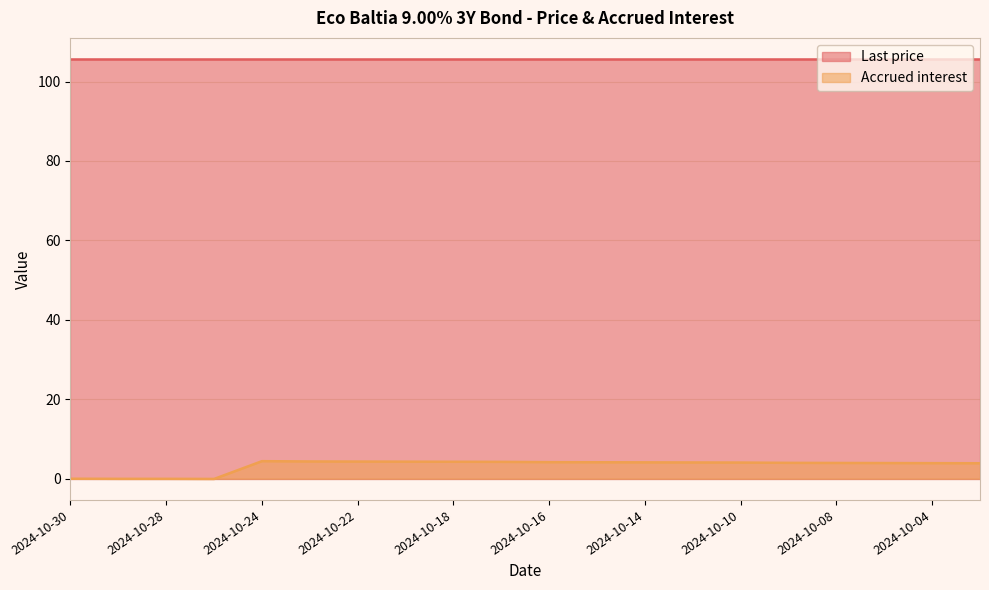

Which series has the largest range (max minus min)?

Accrued interest